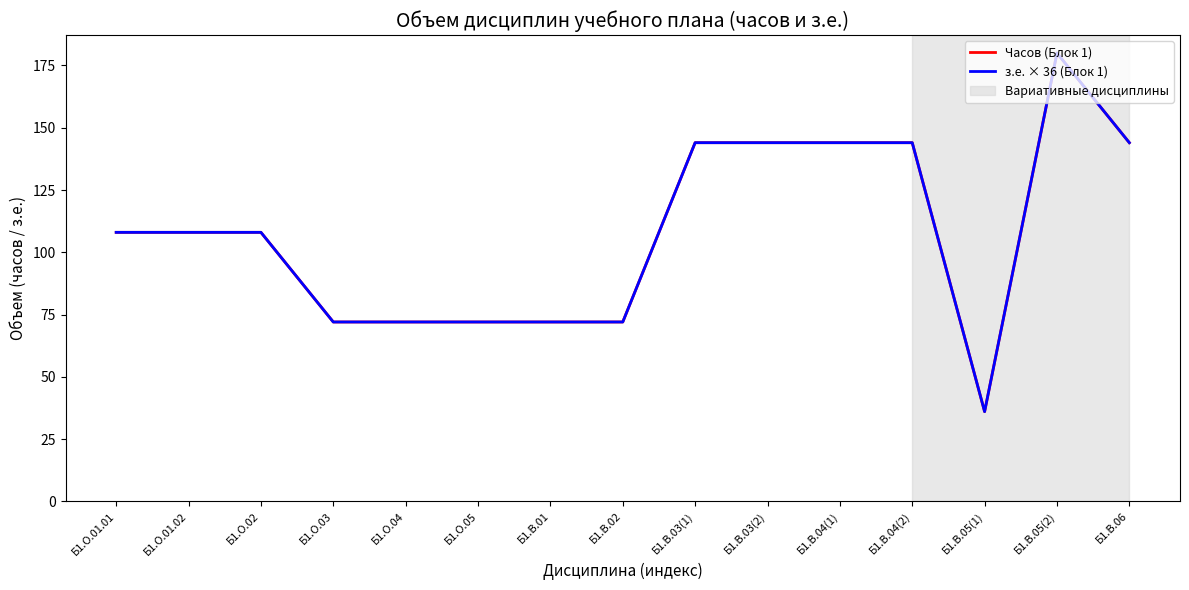

At which category does the chart reach its minimum across all series?

Б1.В.05(1)